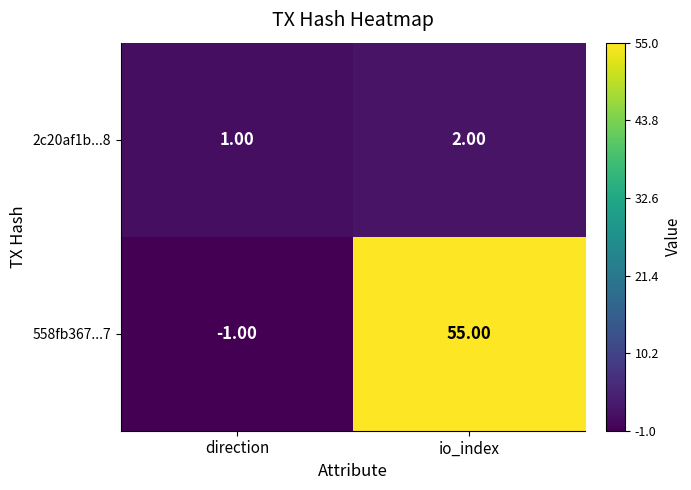

What is the spread (max minus min) of values at direction?

2